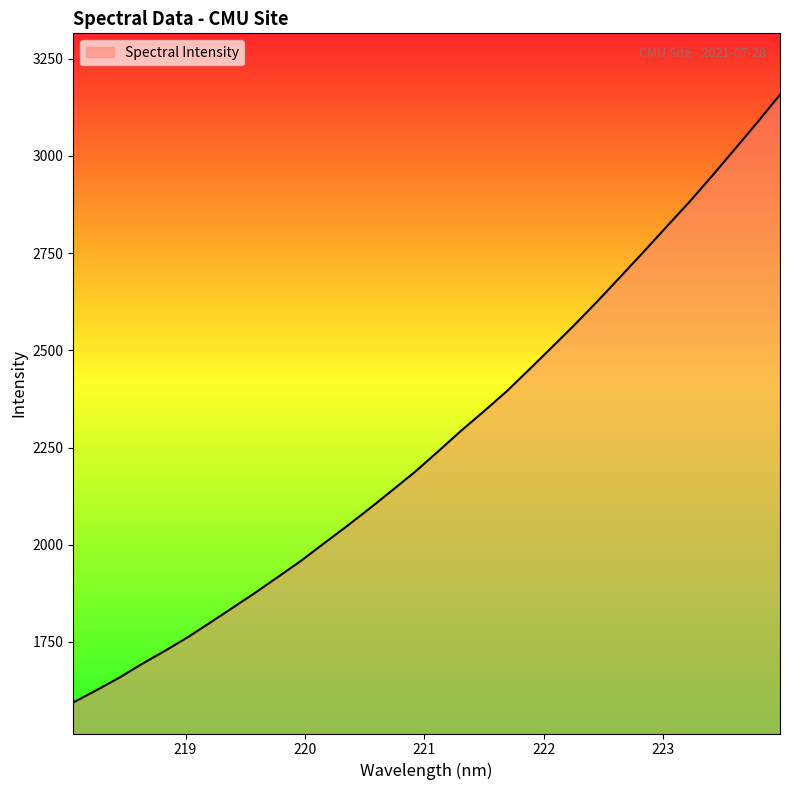

What is the maximum value shown in the chart?

3157.1